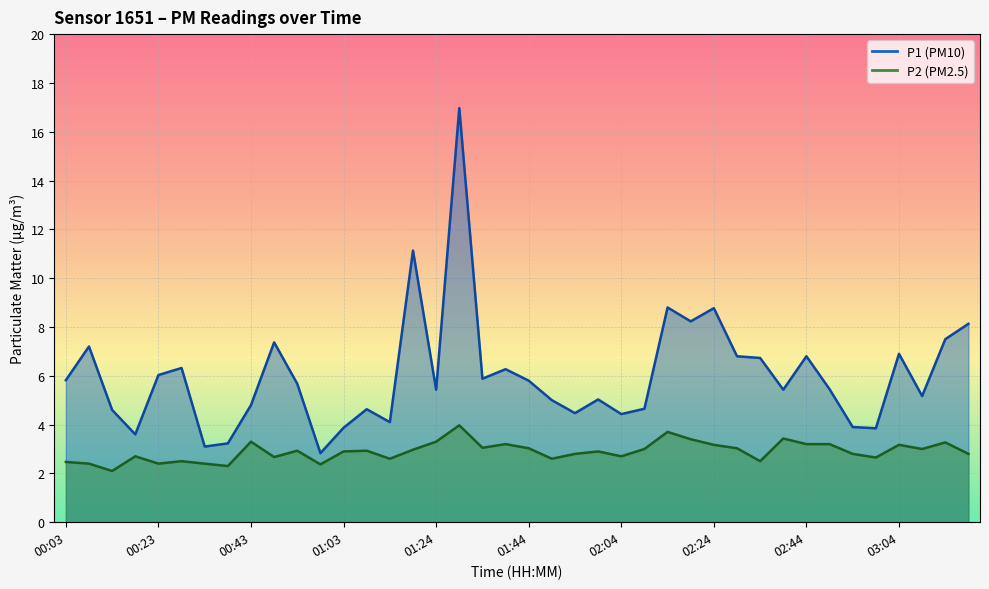

True or false: P2 and P1 intersect in this chart.

False